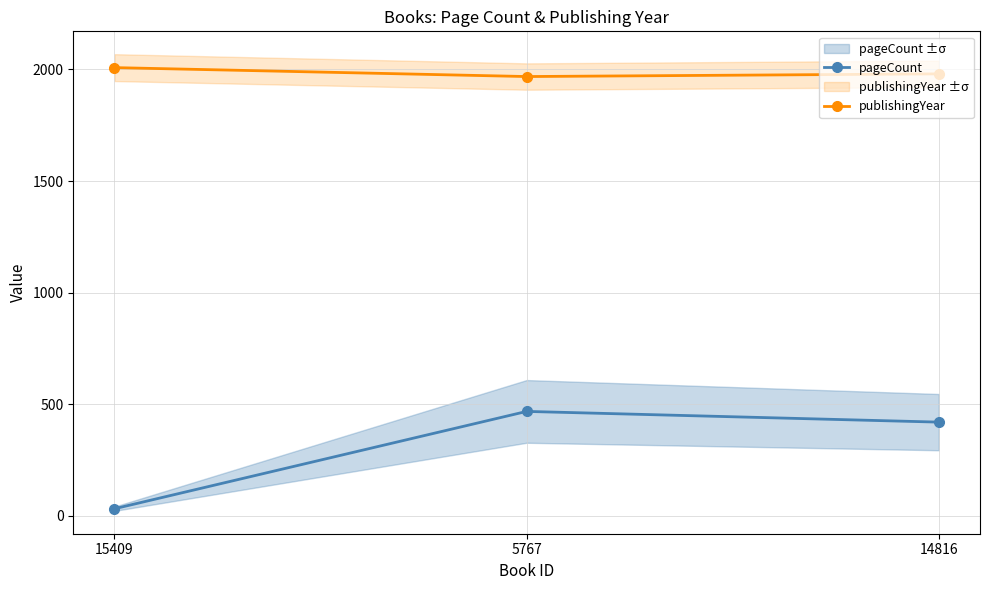

What is the difference between the highest and lowest values at 14816?

1560